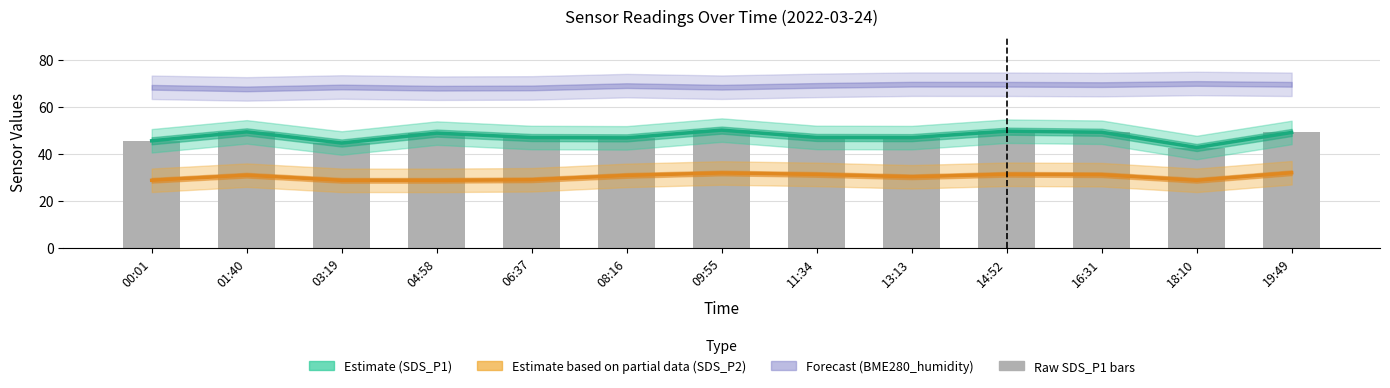

What is the difference between the second highest and minimum values?

7.0